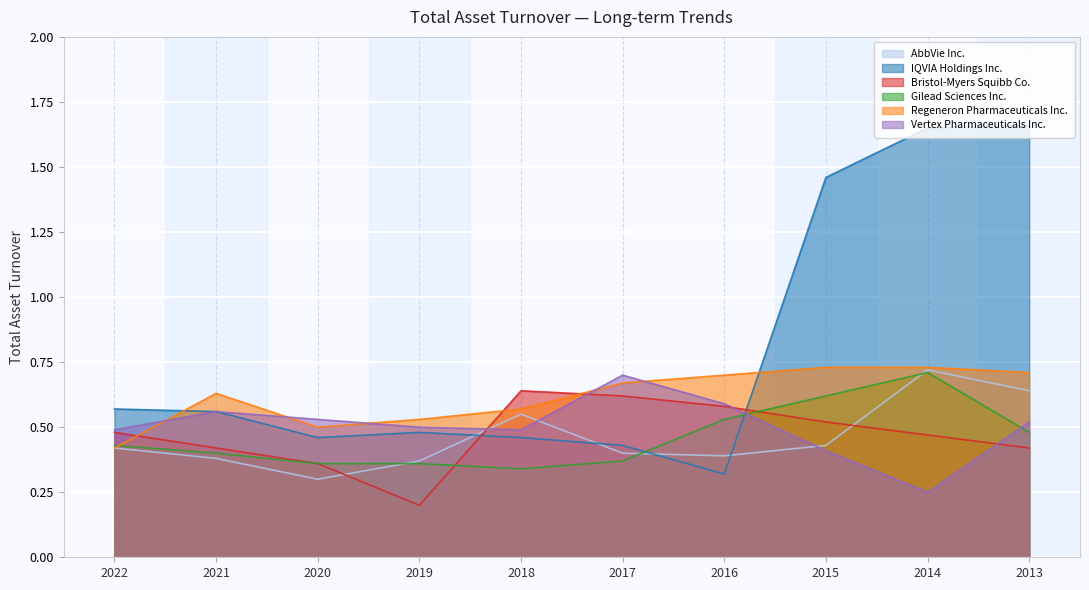

After their last crossing, which series has the higher values: IQVIA Holdings Inc. or Regeneron Pharmaceuticals Inc.?

IQVIA Holdings Inc.